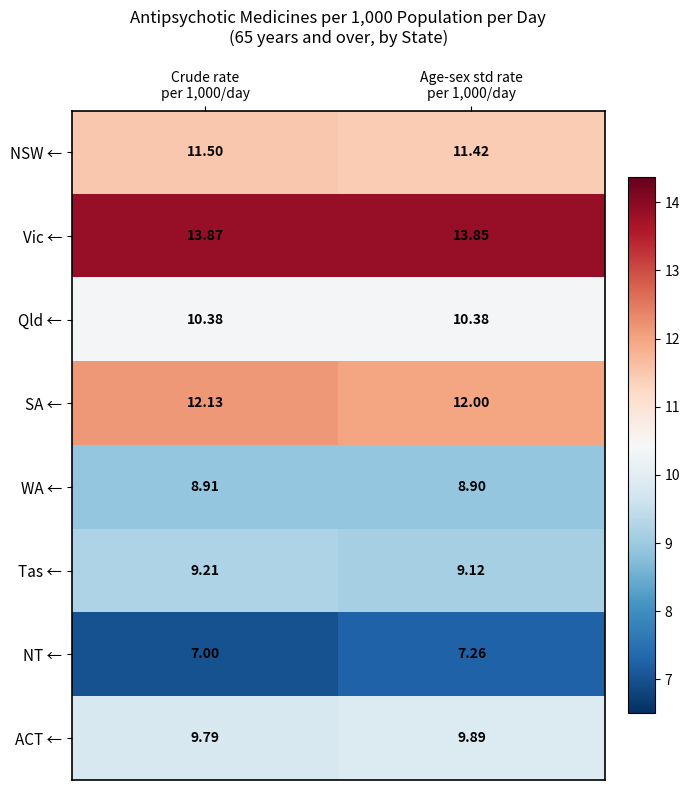

Rank the series by their maximum value, from lowest to highest.

NT ←, WA ←, Tas ←, ACT ←, Qld ←, NSW ←, SA ←, Vic ←